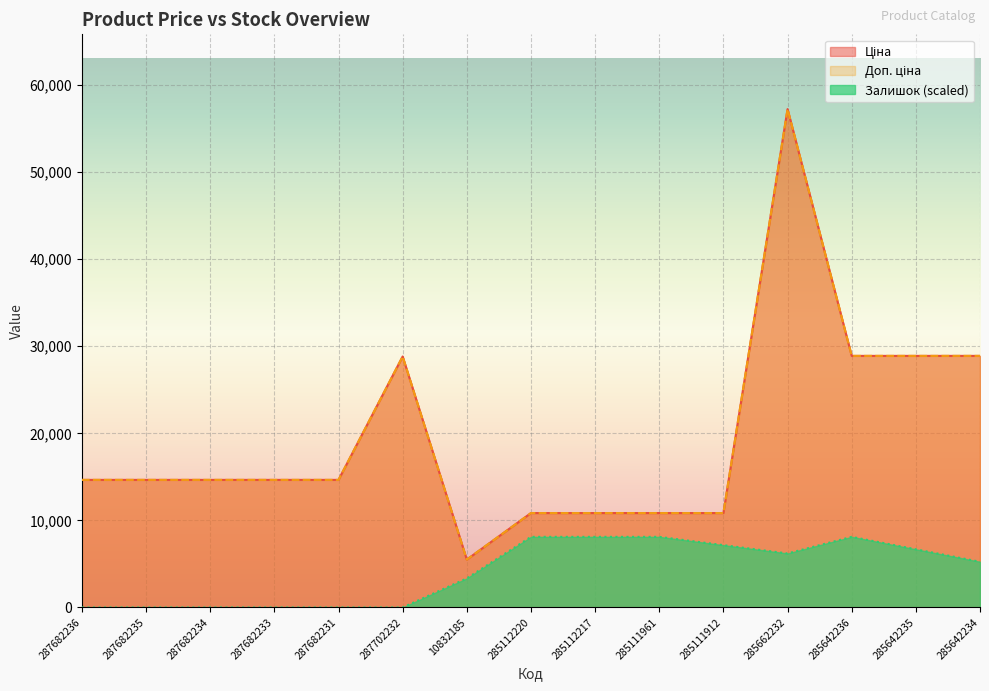

True or false: Залишок and Ціна intersect in this chart.

False